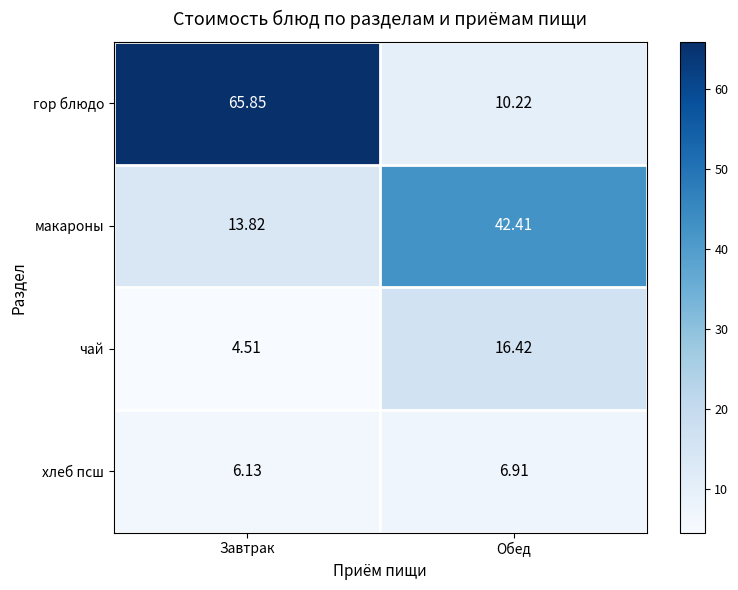

Which series changed the most between Завтрак and Обед?

гор блюдо